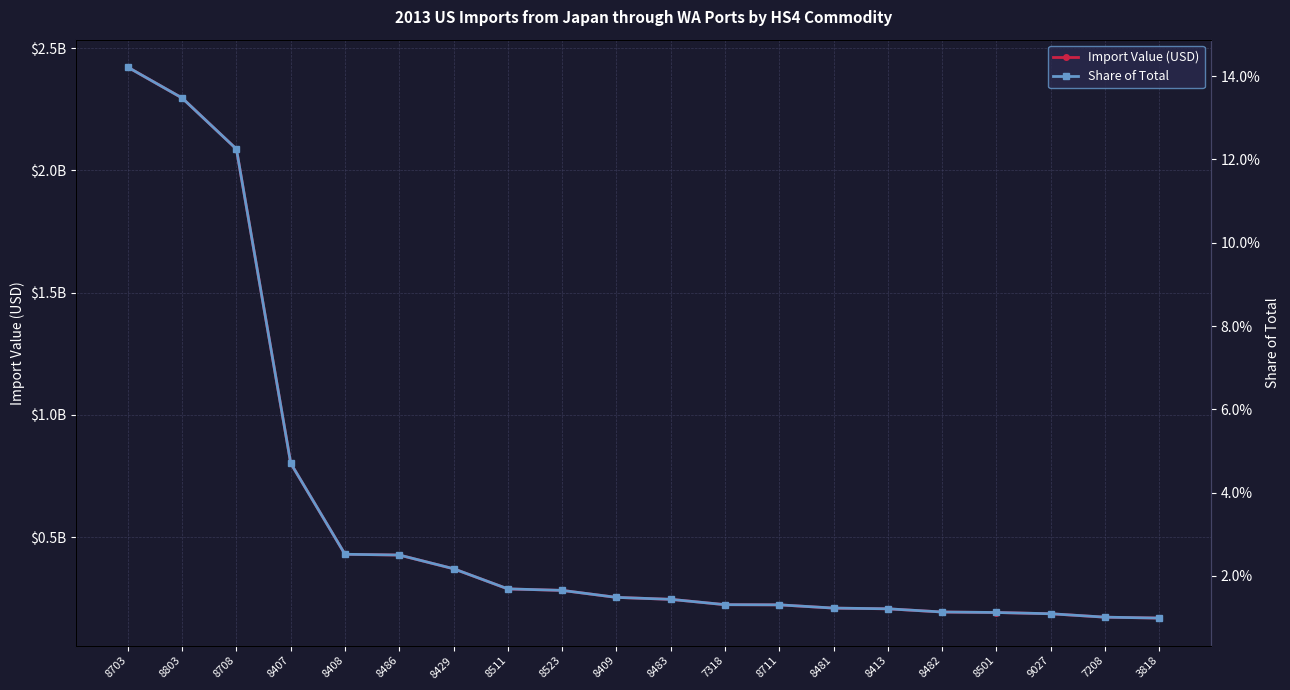

Where is Share of Total nearest to the value 0?

3818